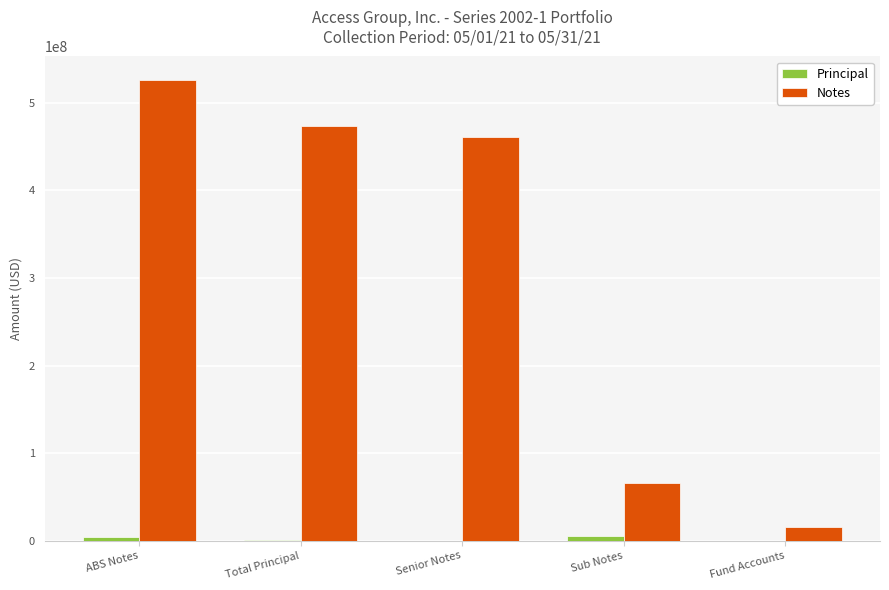

What is the sum of the Notes values at Senior Notes and ABS Notes?

987216000.0